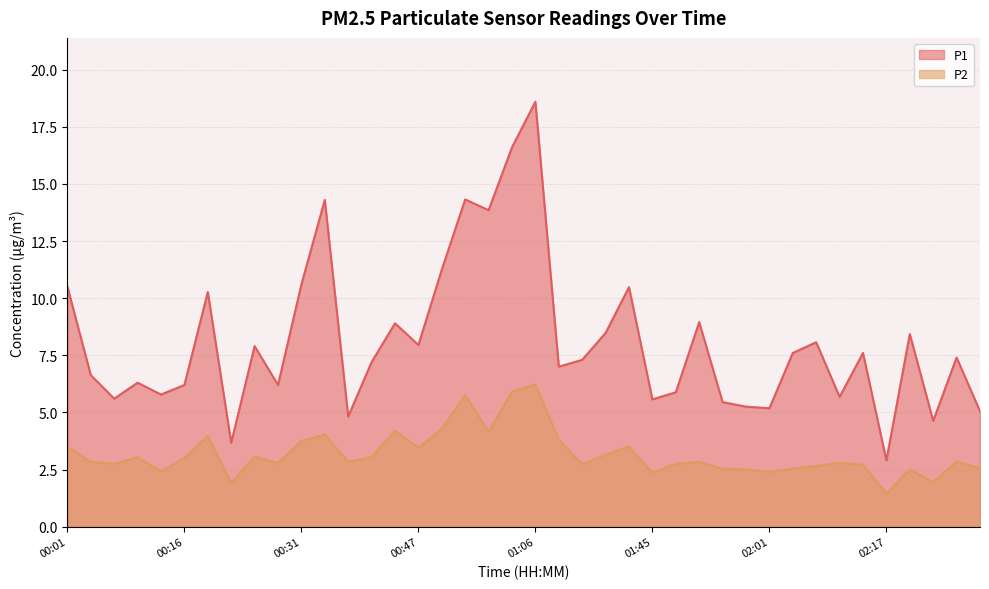

Does the chart have visible grid lines?

Yes